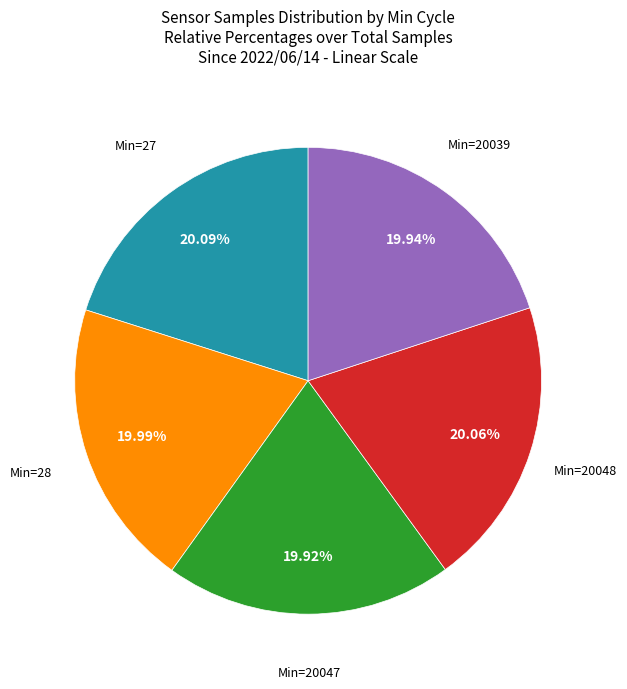

Is there a majority slice in this chart?

No